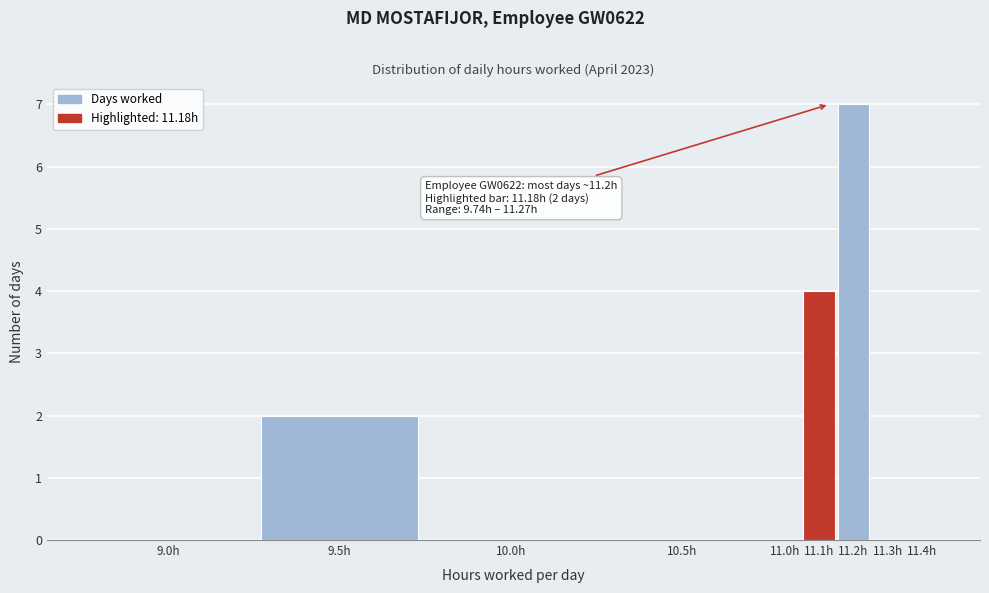

Reading left to right, transcribe all the data shown in this chart.

9.0h=0	9.5h=2	10.0h=0	10.5h=0	11.0h=0	11.1h=4	11.2h=7	11.3h=0	11.4h=0